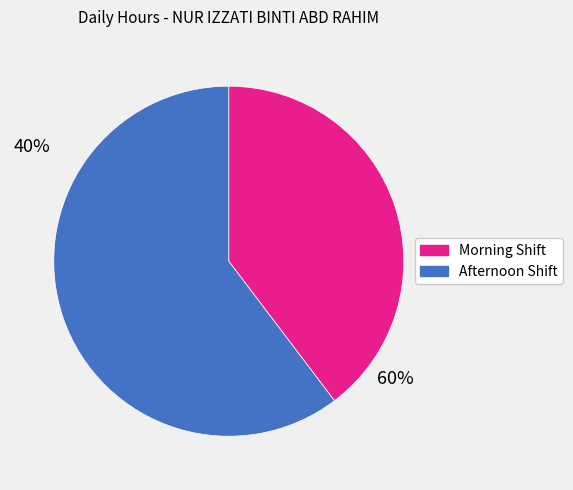

Does any single category account for the majority?

Yes